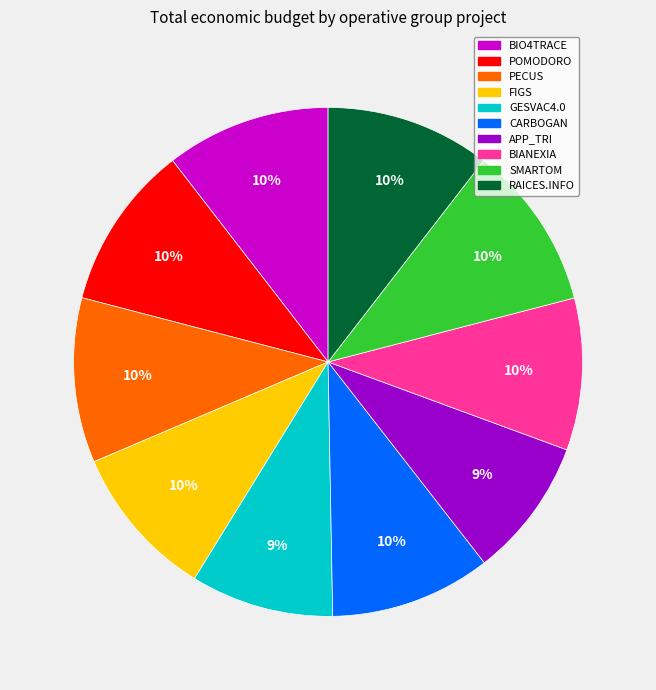

Is there any slice that represents more than half of the pie?

No